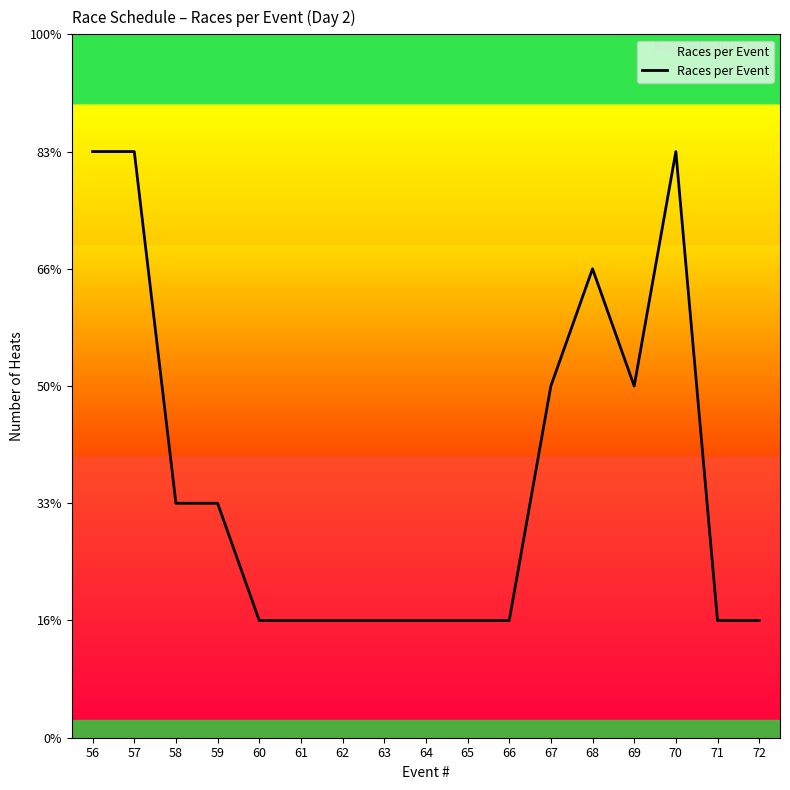

Does the chart have visible grid lines?

No